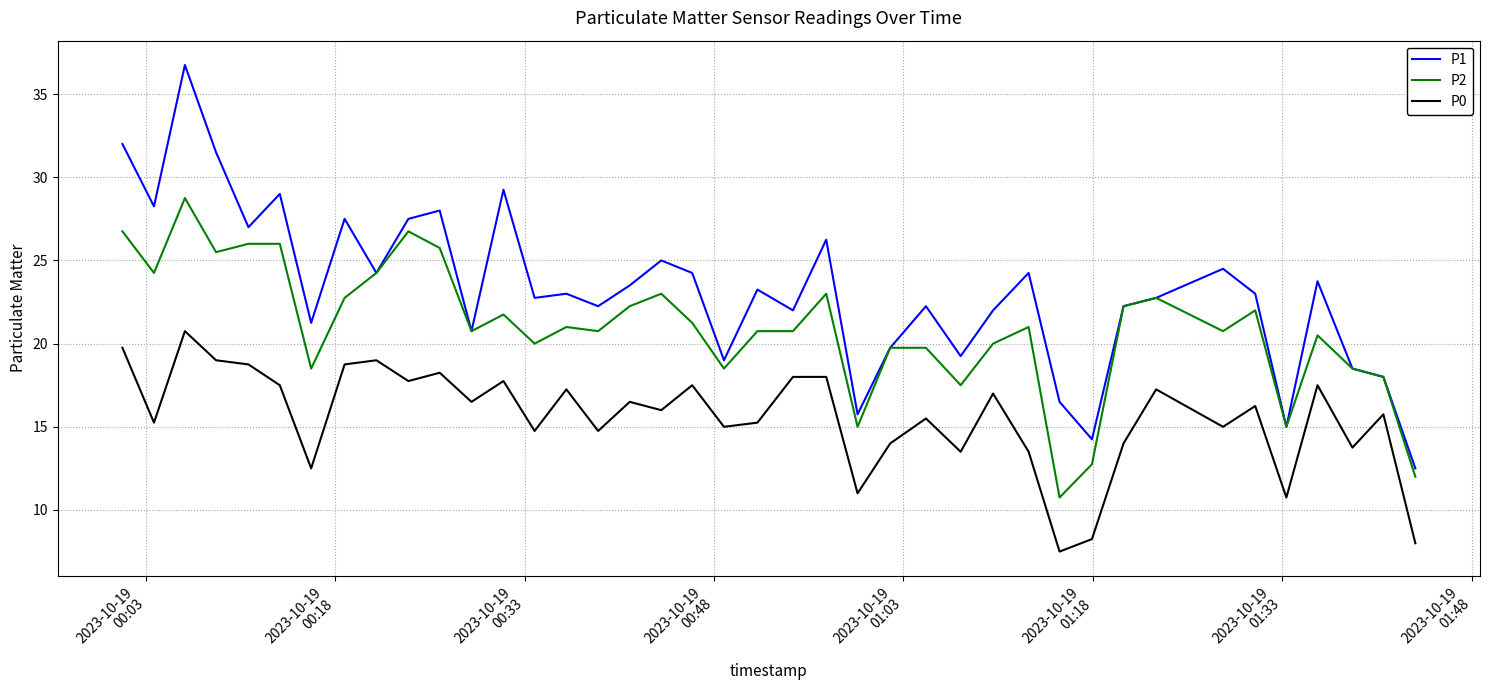

True or false: P0 and P2 cross at least once.

False